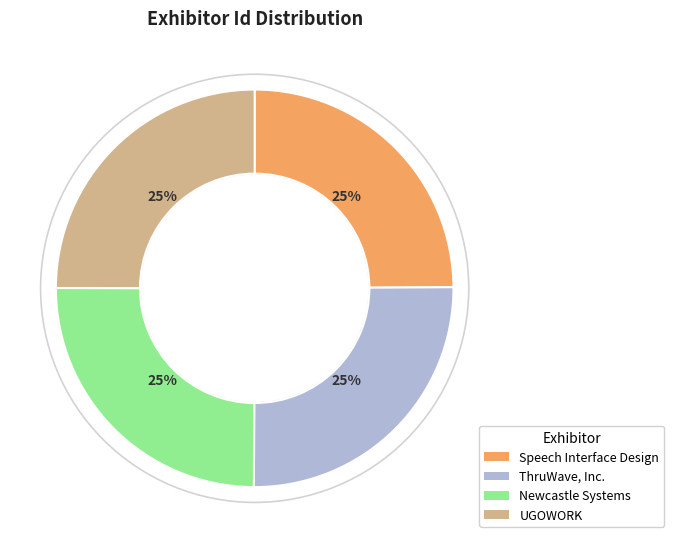

To the nearest percent, what is the average slice percentage?

25%